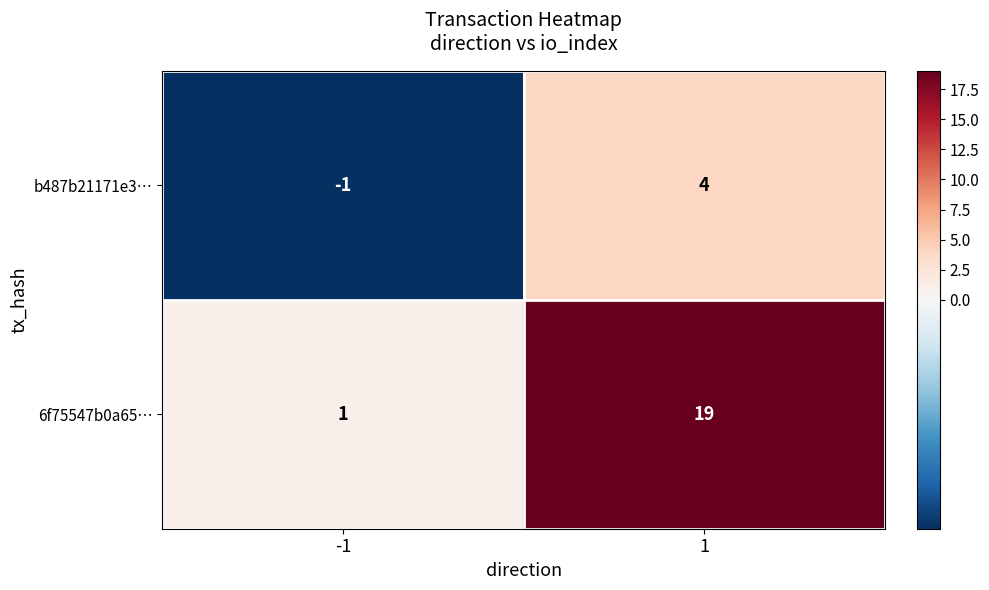

At which category is the sum across all series the highest?

1